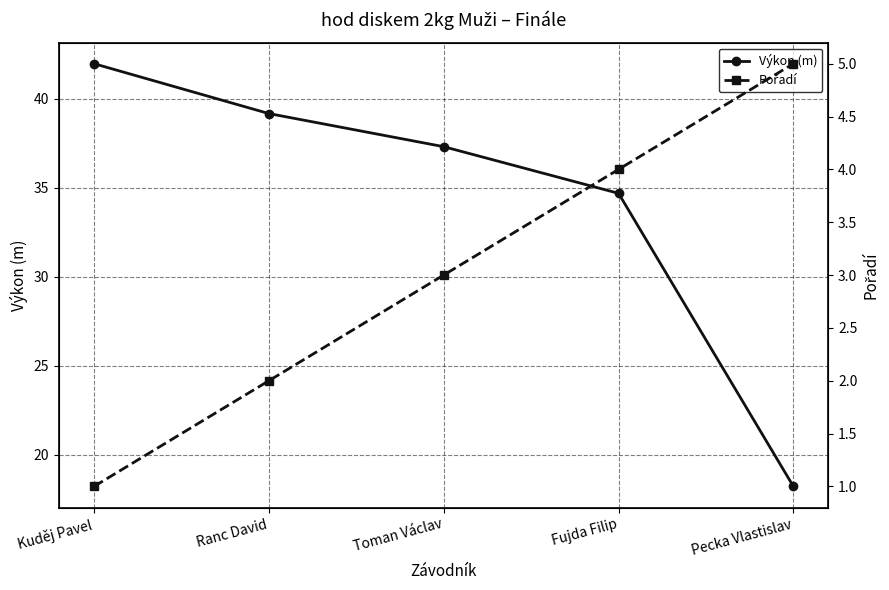

Which series changed the most between Ranc David and Pecka Vlastislav?

Výkon (m)